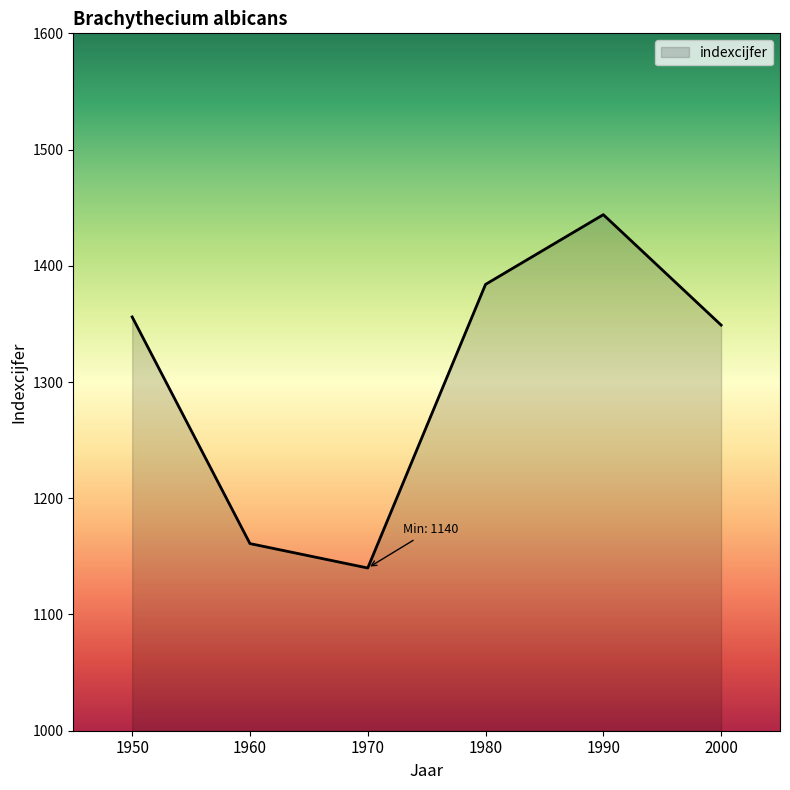

The value at 2000 is 273. True or false?

False